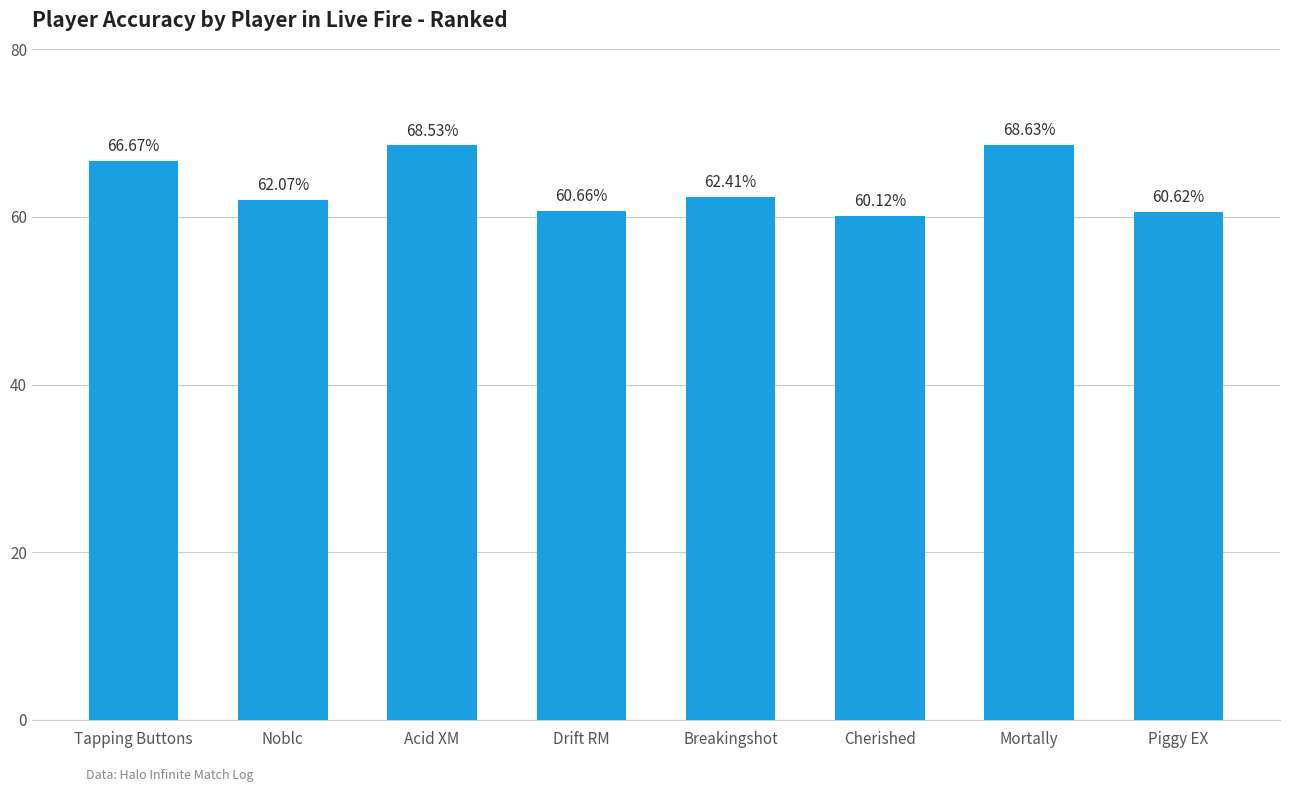

How many data points are less than 62?

3